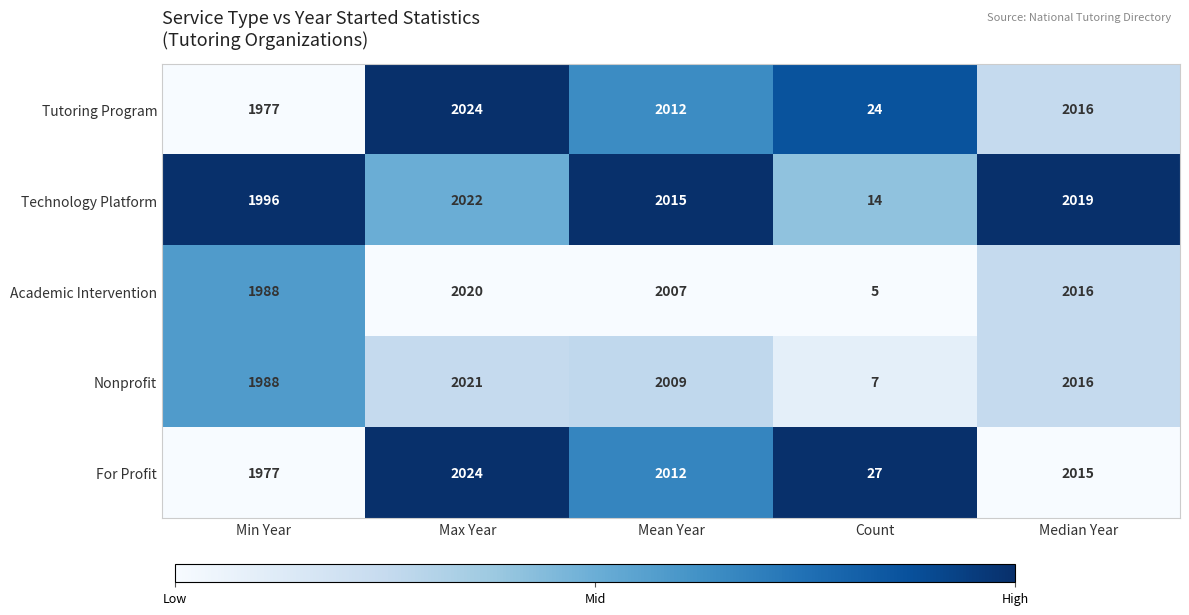

Which series has the largest total across all categories?

Technology Platform